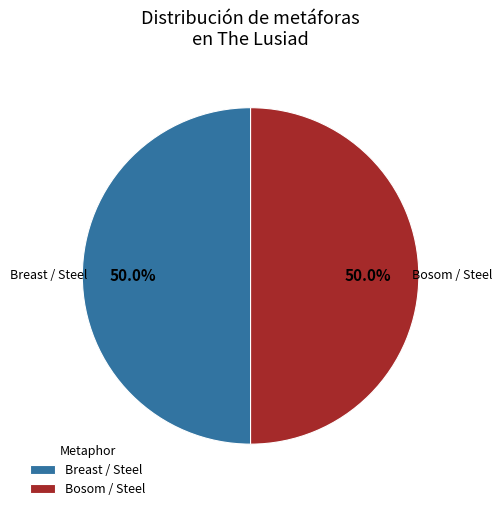

What portion of the pie excludes Breast / Steel?

50.0%